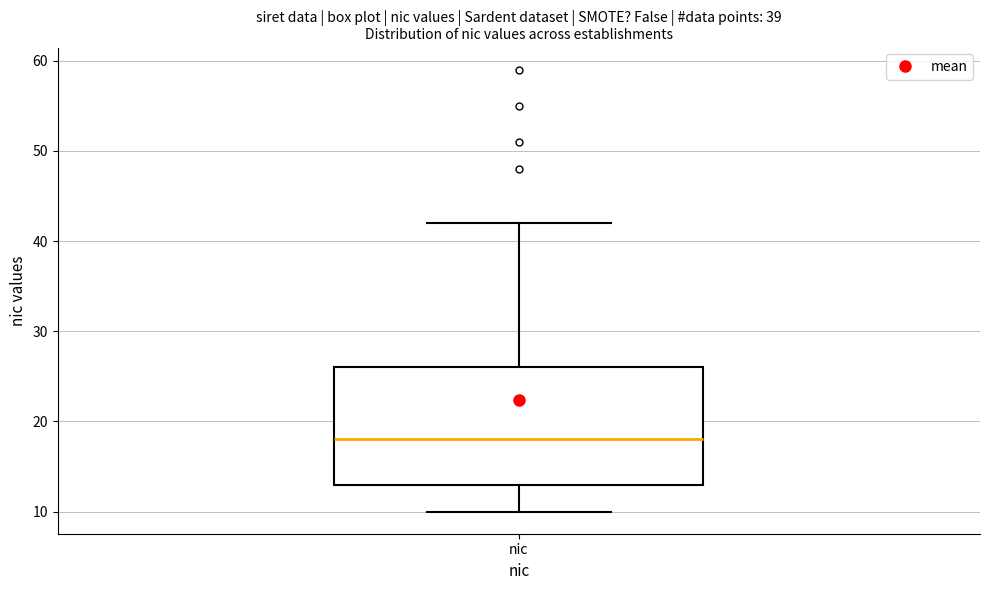

Where does the median line of the box for nic sit on the y-axis? The values are not printed on the chart, so give them approximately, as read against the axis.

18